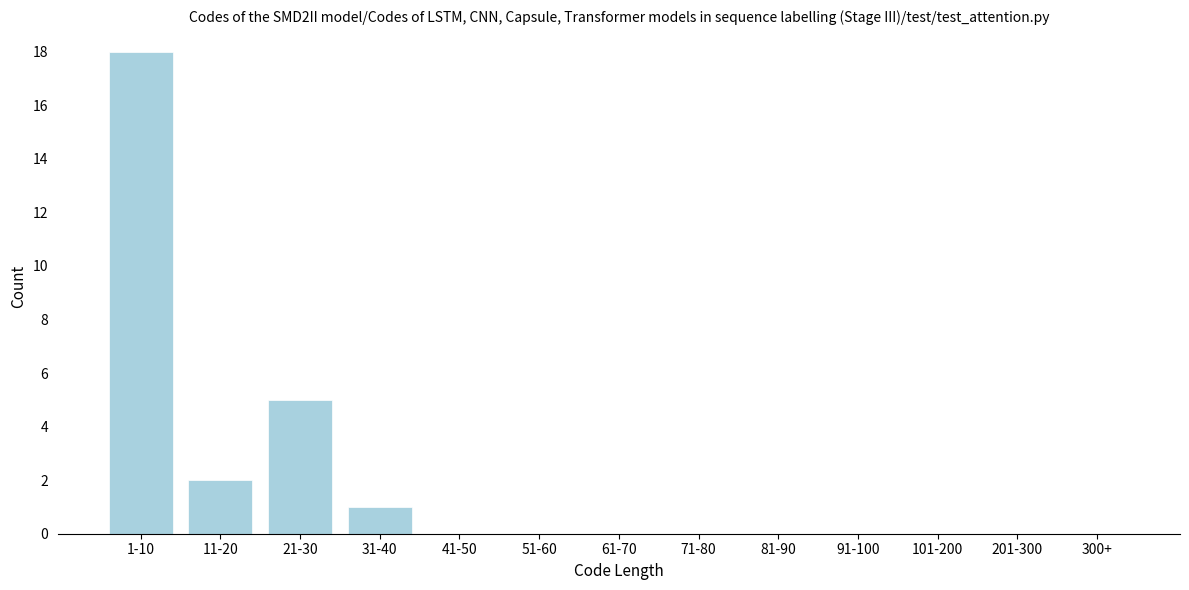

Reading left to right, what are all the values shown in this chart?

1-10=18	11-20=2	21-30=5	31-40=1	41-50=0	51-60=0	61-70=0	71-80=0	81-90=0	91-100=0	101-200=0	201-300=0	300+=0